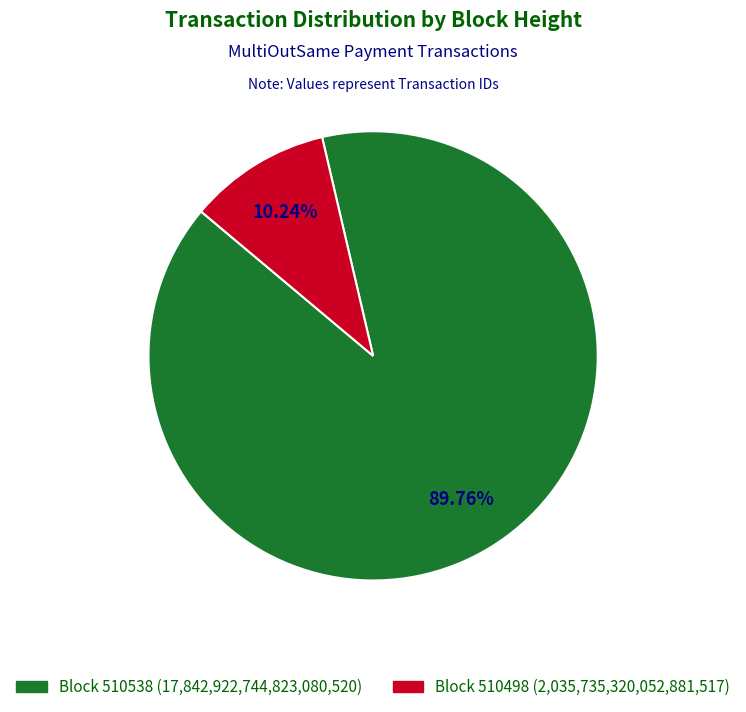

Is there a majority slice in this chart?

Yes